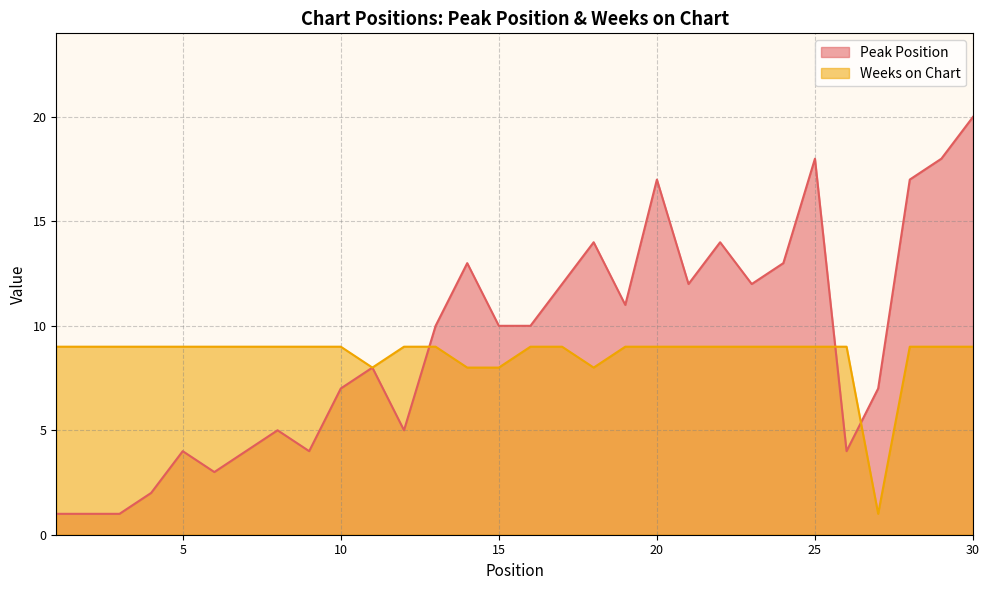

How many data points in Peak Position are less than 10?

14